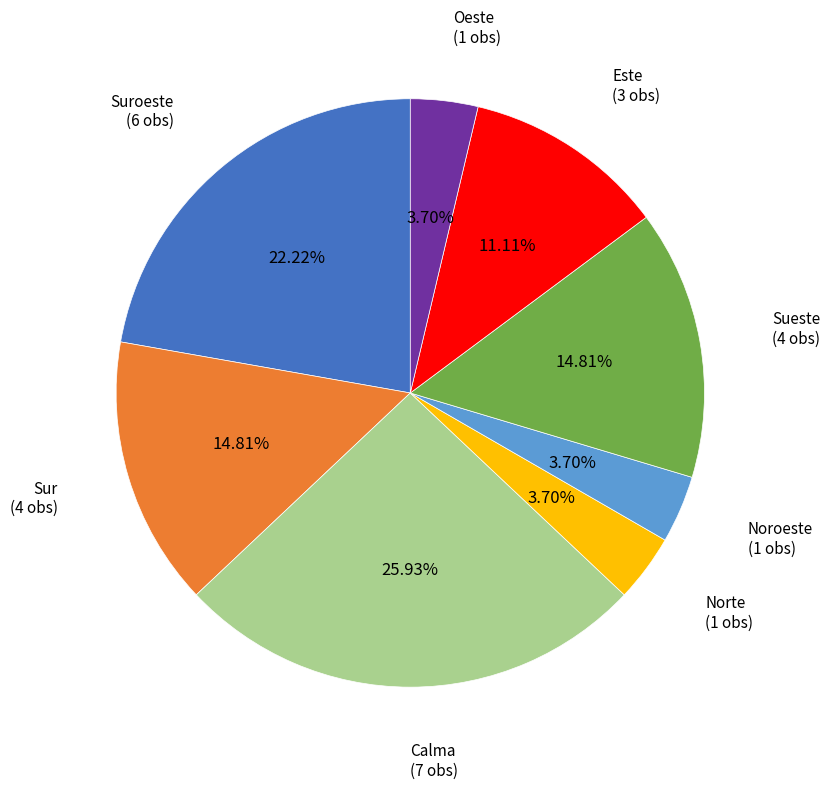

To the nearest percent, what portion does Norte represent?

4%